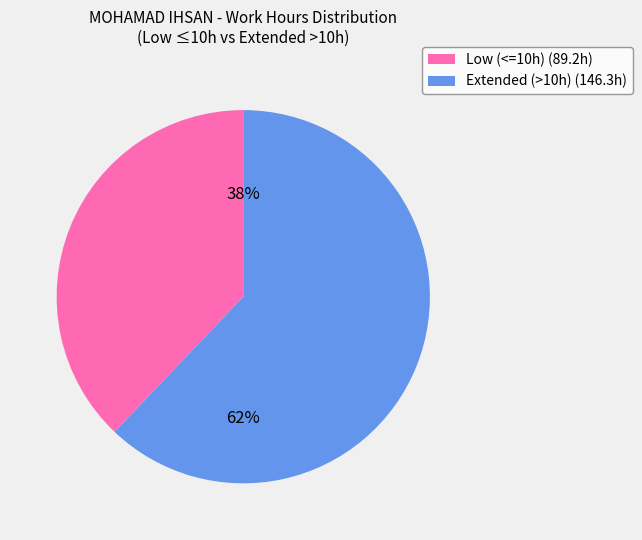

Count the number of slices in the pie.

2